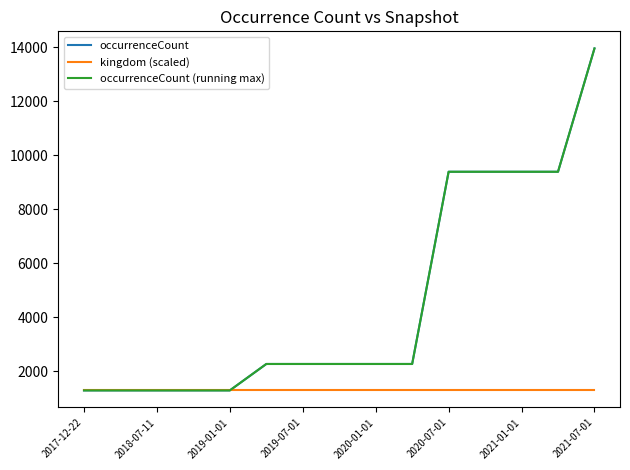

List the series in order of their peak value, highest first.

occurrenceCount, occurrenceCount (running max), kingdom (scaled)